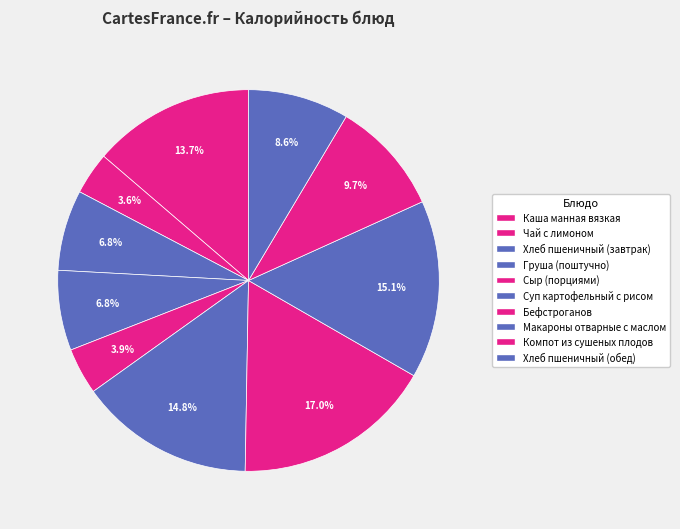

Rank the categories by value from highest to lowest.

Бефстроганов, Макароны отварные с маслом, Суп картофельный с рисом, Каша манная вязкая, Компот из сушеных плодов, Хлеб пшеничный (обед), Хлеб пшеничный (завтрак), Груша (поштучно), Сыр (порциями), Чай с лимоном